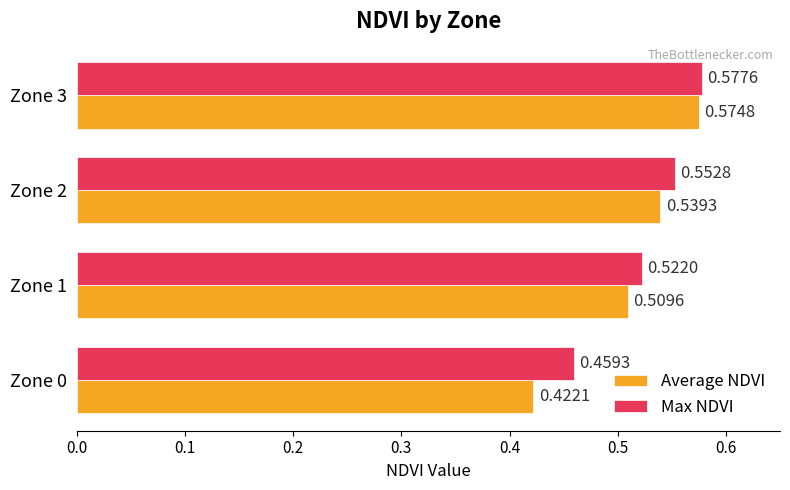

What is the sum of the Average NDVI values at Zone 0 and Zone 1?

0.9